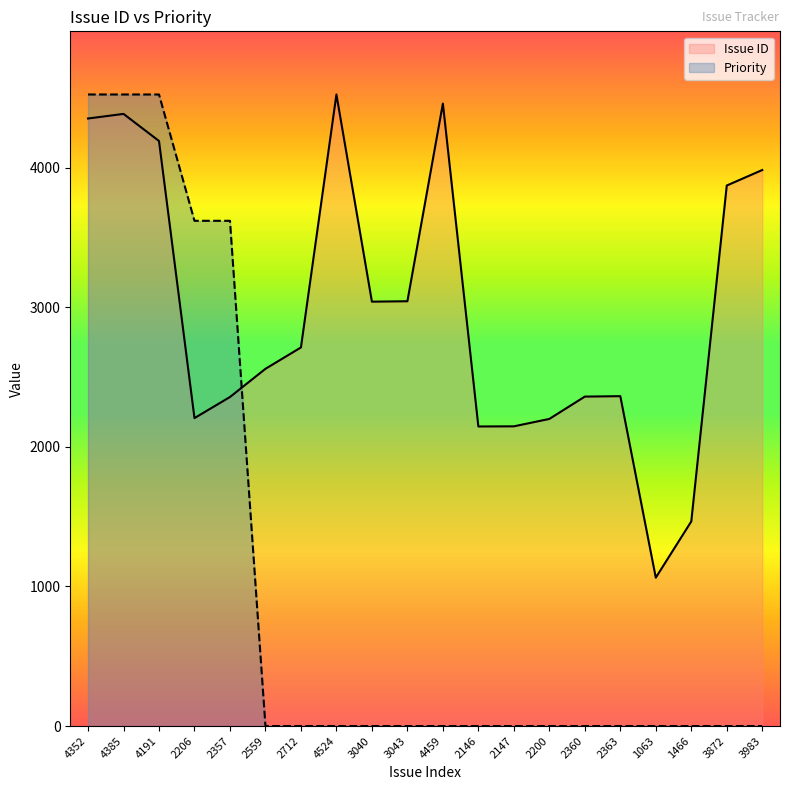

What are all the series names shown in the legend?

Issue ID, Priority